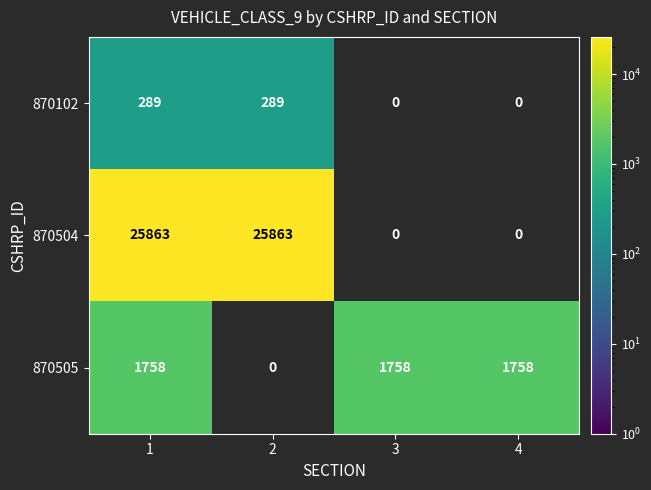

The value of 870505 at 4 is 1758. True or false?

True